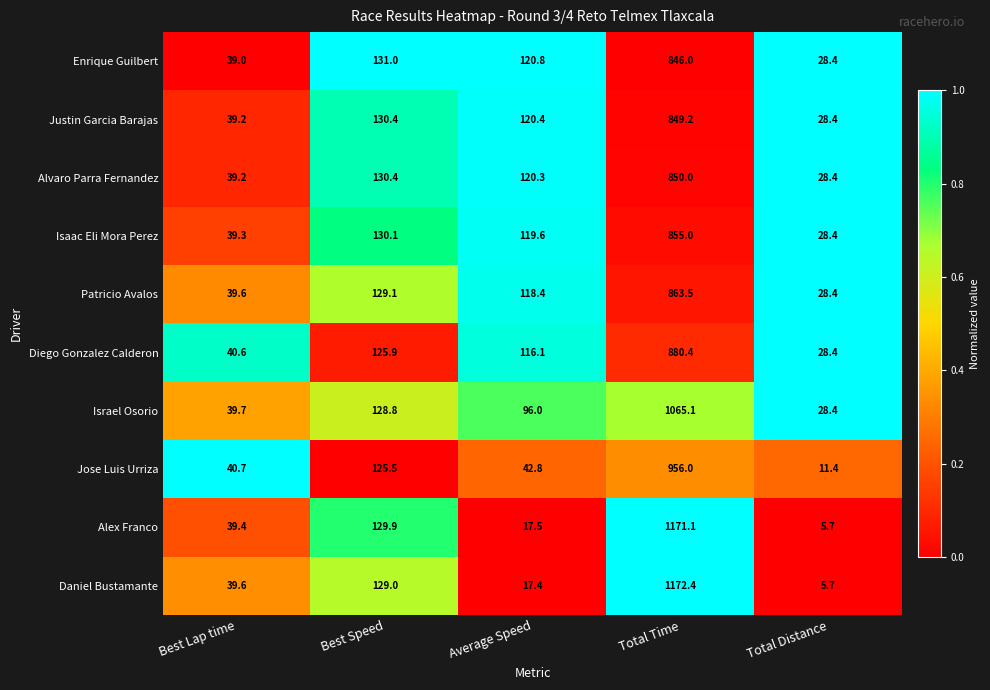

At which category is the sum across all series the highest?

Total Time